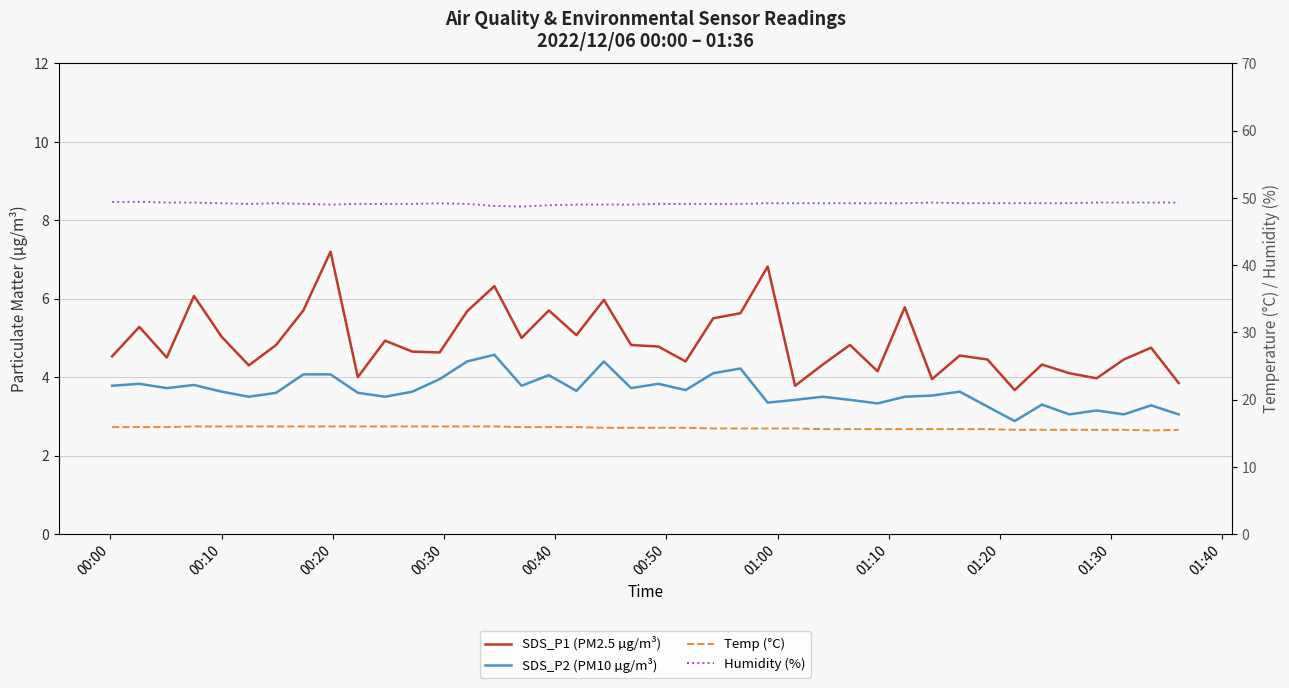

What is the value of the Temp (°C) point at the 17th from the left?

15.9